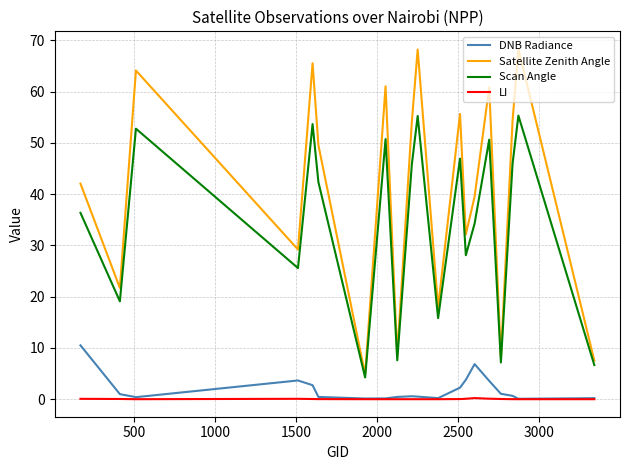

What is the maximum value shown in the chart?

68.3